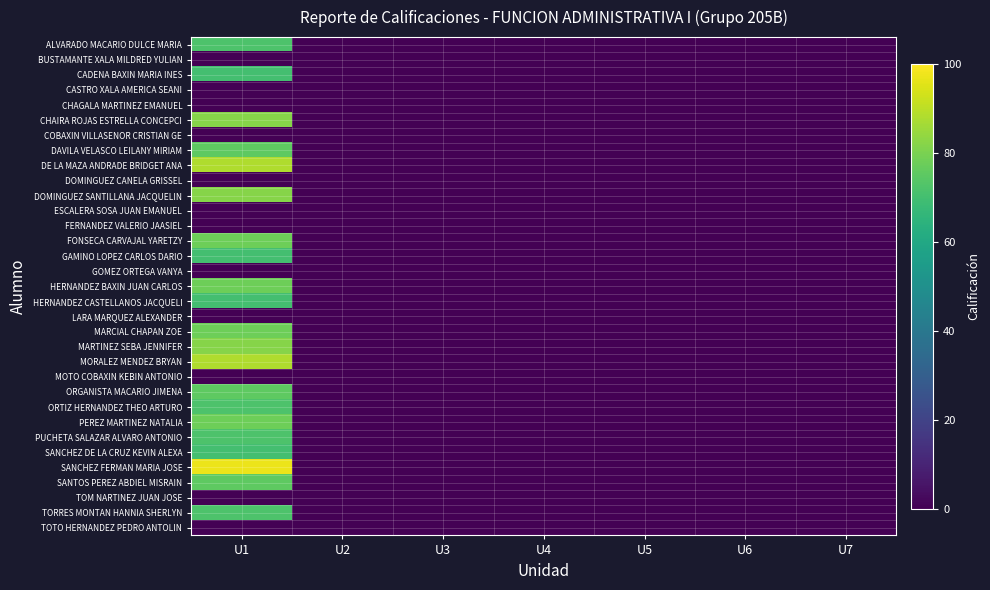

Rank the series at U1 from highest to lowest value.

SANCHEZ FERMAN MARIA JOSE, DE LA MAZA ANDRADE BRIDGET ANA, MORALEZ MENDEZ BRYAN, CHAIRA ROJAS ESTRELLA CONCEPCI, DOMINGUEZ SANTILLANA JACQUELIN, MARTINEZ SEBA JENNIFER, FONSECA CARVAJAL YARETZY, HERNANDEZ BAXIN JUAN CARLOS, MARCIAL CHAPAN ZOE, PEREZ MARTINEZ NATALIA, DAVILA VELASCO LEILANY MIRIAM, ORGANISTA MACARIO JIMENA, SANTOS PEREZ ABDIEL MISRAIN, ALVARADO MACARIO DULCE MARIA, ORTIZ HERNANDEZ THEO ARTURO, PUCHETA SALAZAR ALVARO ANTONIO, TORRES MONTAN HANNIA SHERLYN, CADENA BAXIN MARIA INES, GAMINO LOPEZ CARLOS DARIO, HERNANDEZ CASTELLANOS JACQUELI, SANCHEZ DE LA CRUZ KEVIN ALEXA, BUSTAMANTE XALA MILDRED YULIAN, CASTRO XALA AMERICA SEANI, CHAGALA MARTINEZ EMANUEL, COBAXIN VILLASENOR CRISTIAN GE, DOMINGUEZ CANELA GRISSEL, ESCALERA SOSA JUAN EMANUEL, FERNANDEZ VALERIO JAASIEL, GOMEZ ORTEGA VANYA, LARA MARQUEZ ALEXANDER, MOTO COBAXIN KEBIN ANTONIO, TOM NARTINEZ JUAN JOSE, TOTO HERNANDEZ PEDRO ANTOLIN